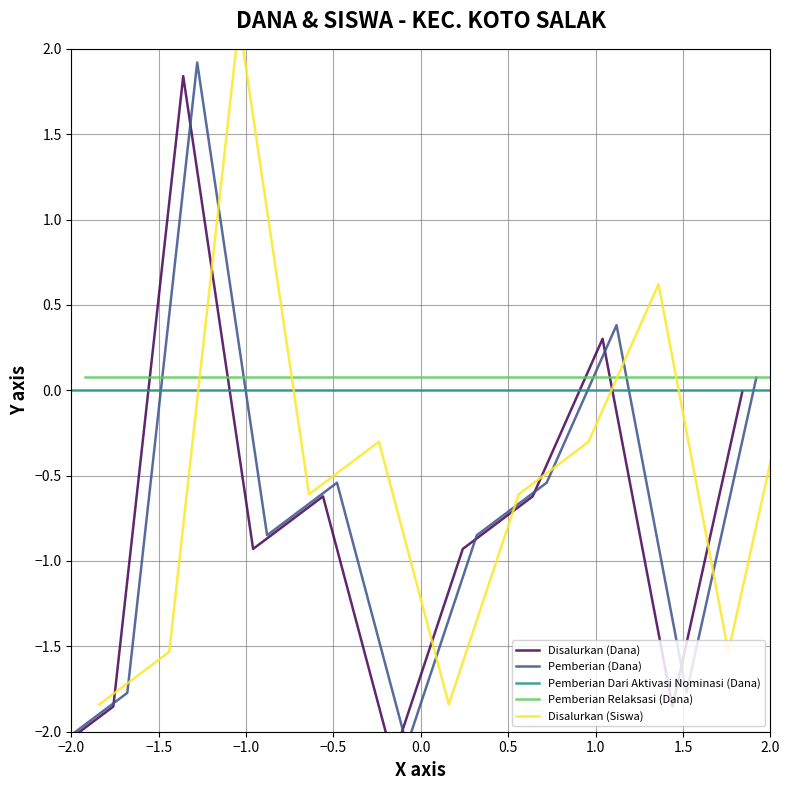

Which series has the widest spread of values?

Disalurkan (Dana)